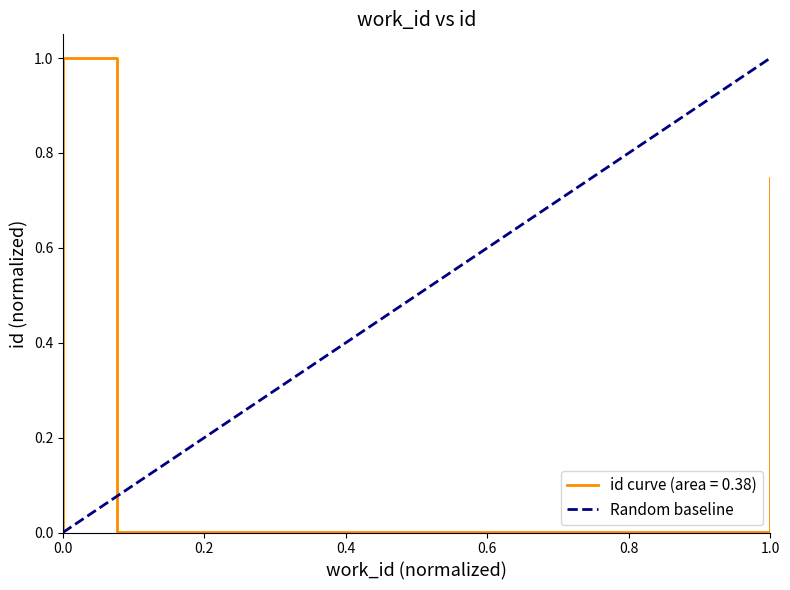

What is the sum of all values?

1